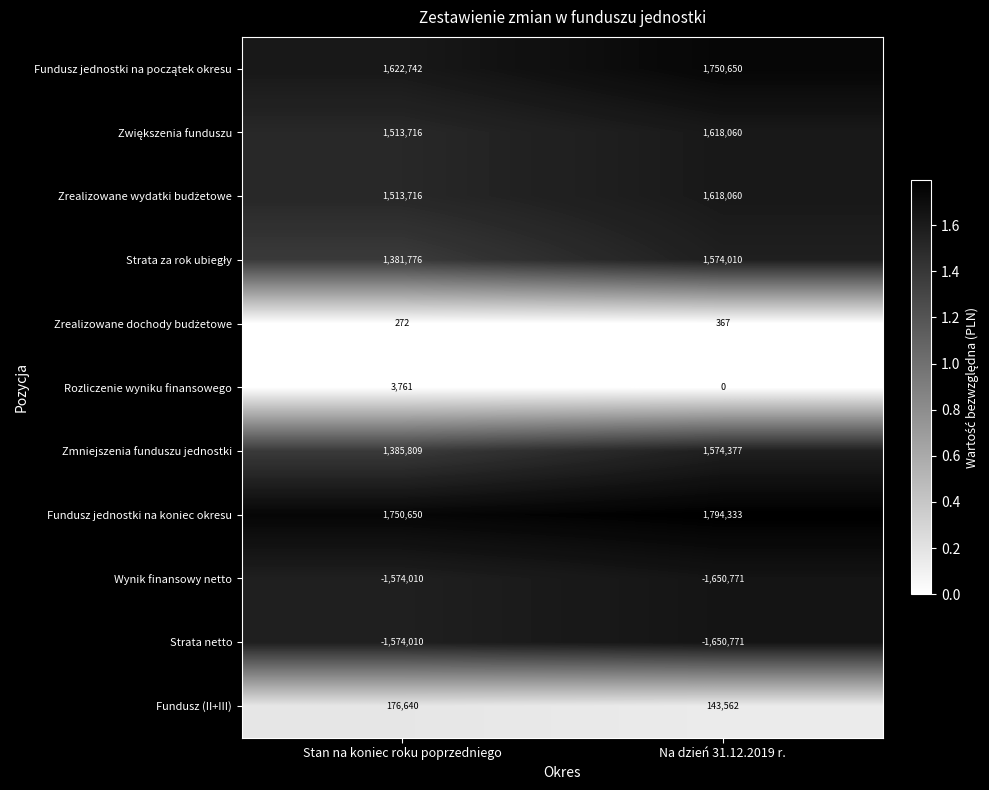

What is the total value across all series at Na dzień 31.12.2019 r.?

6771877